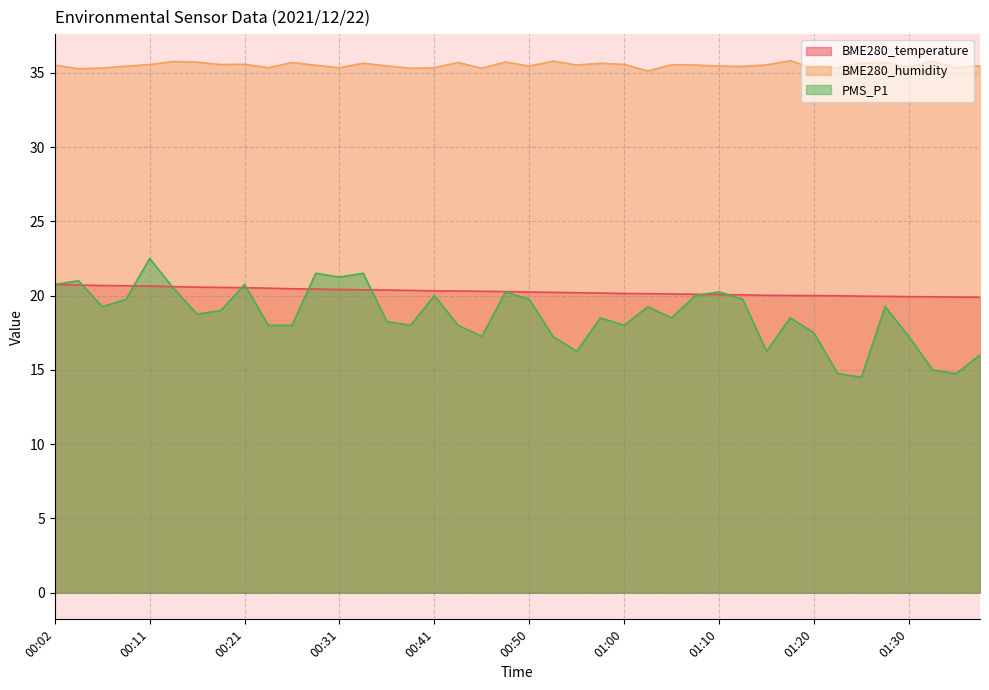

True or false: BME280_temperature has more than 1 points higher than both neighbors.

False